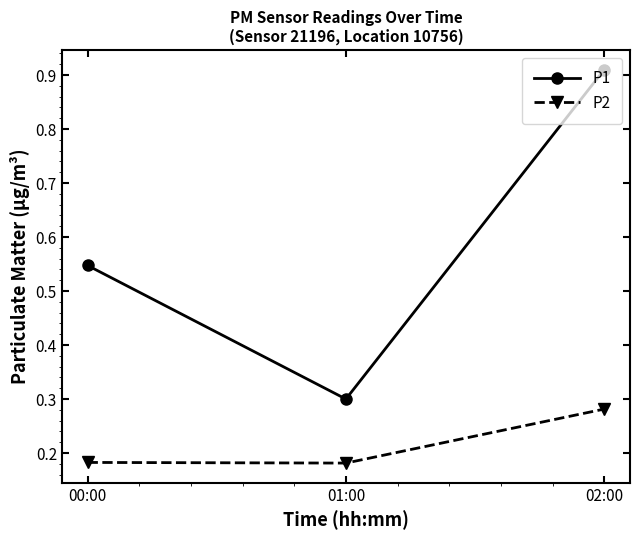

What is the sum of the P2 values at 00:00 and 01:00?

0.4